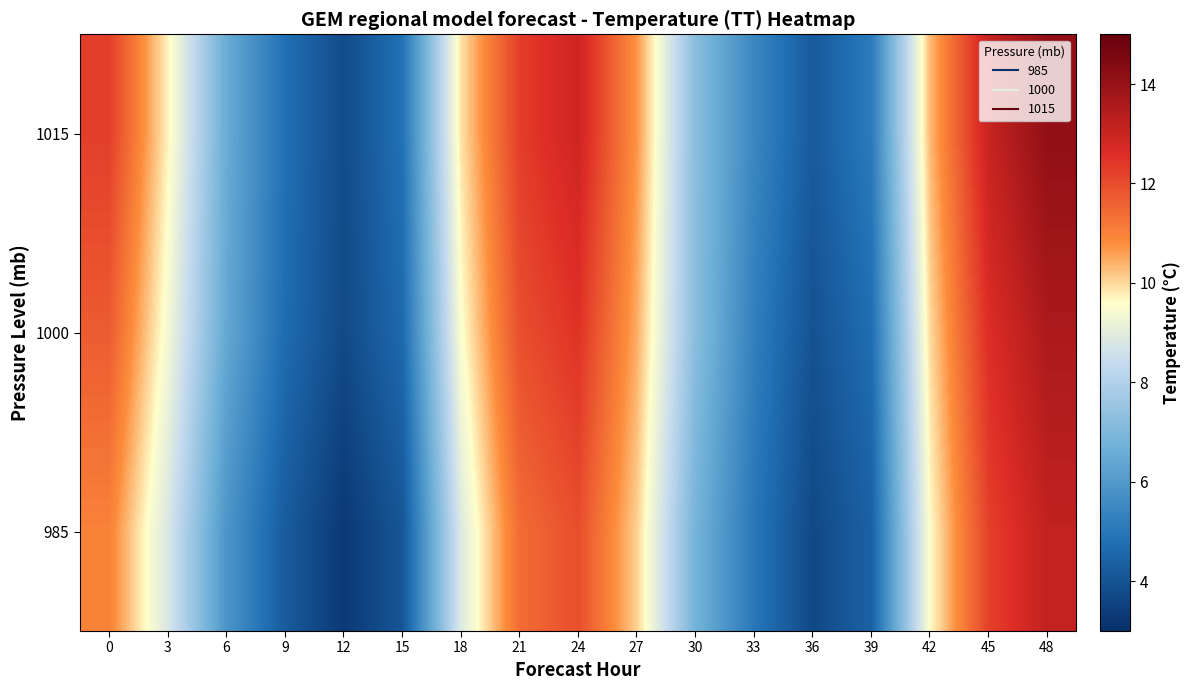

Count the number of categories in the chart.

17